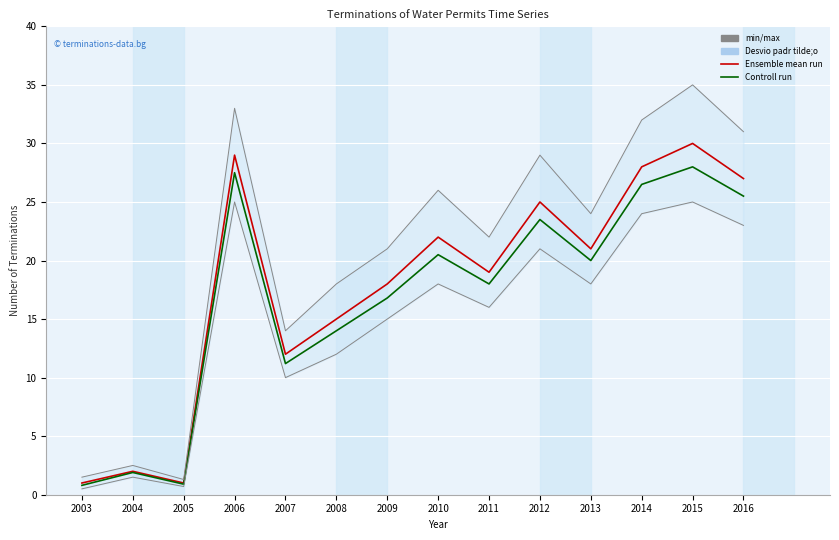

Is the value of Ensemble mean run at 2011 greater than the value of Controll run at 2010?

No